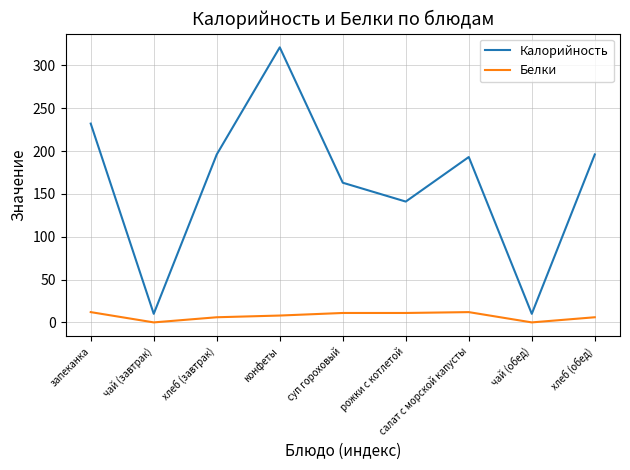

What position from the left is запеканка?

1